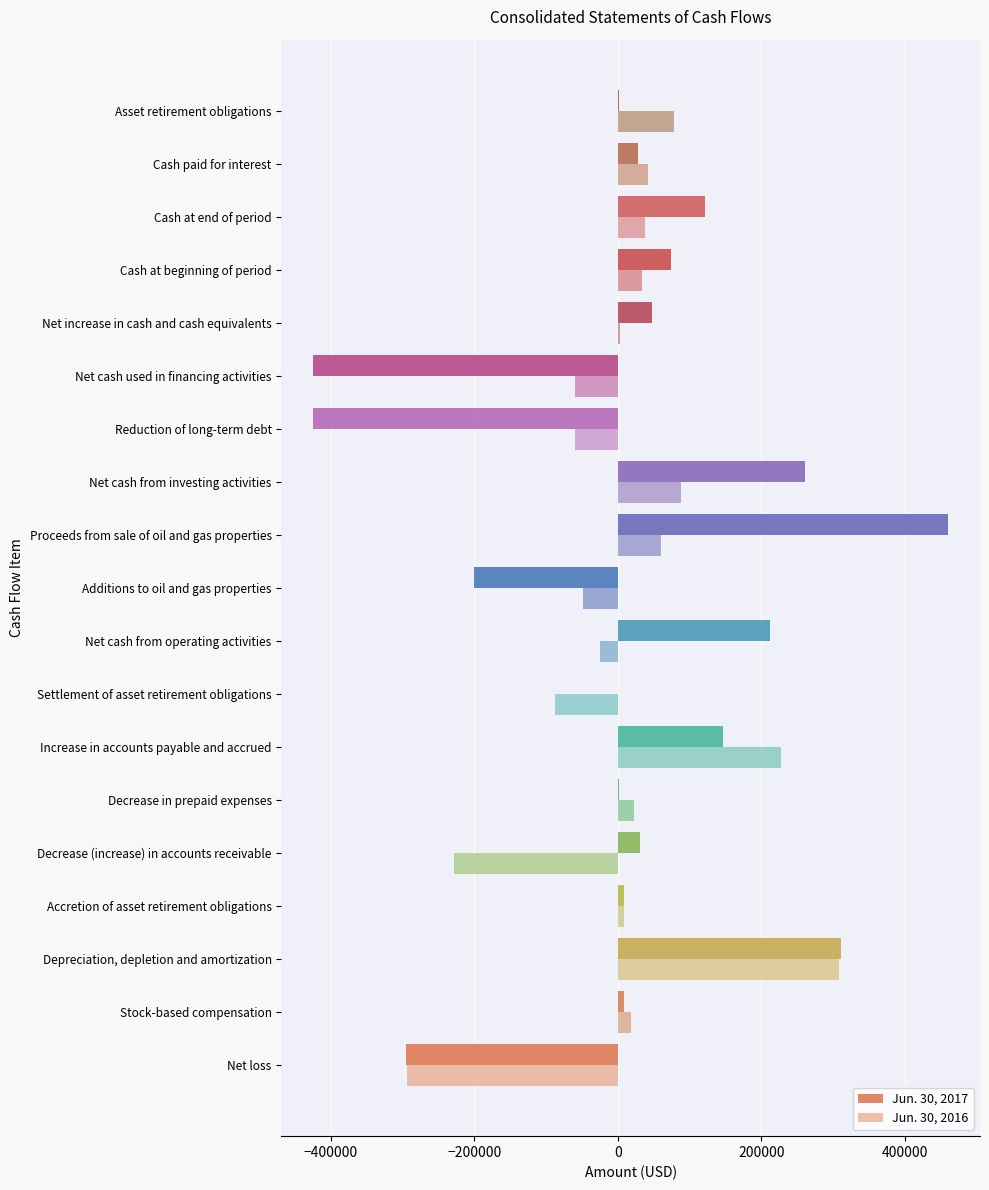

Is it true that Jun. 30, 2017 equals -424500 at Reduction of long-term debt?

True